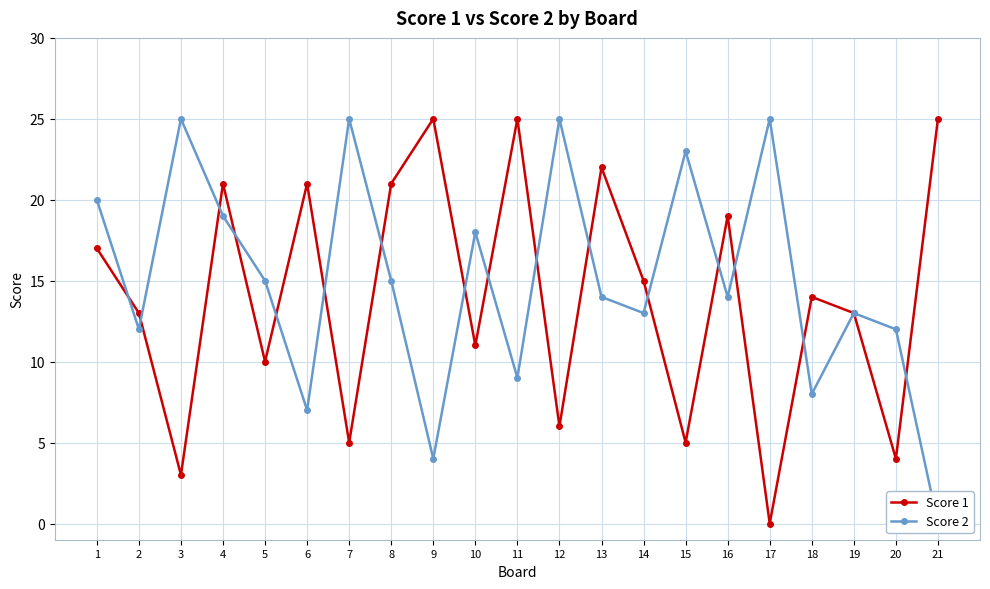

What are all the series names shown in the legend?

Score 1, Score 2